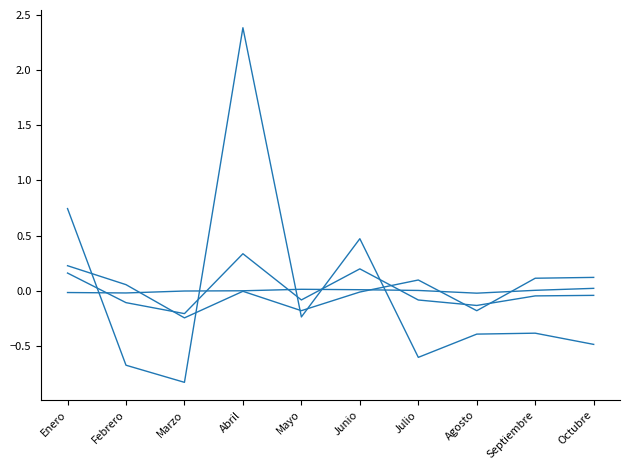

What is the difference between the highest and lowest values at Julio?

0.7